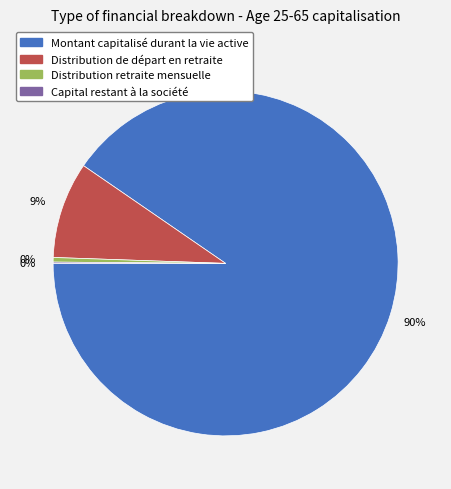

Which category has the biggest portion of the pie?

Montant capitalisé durant la vie active